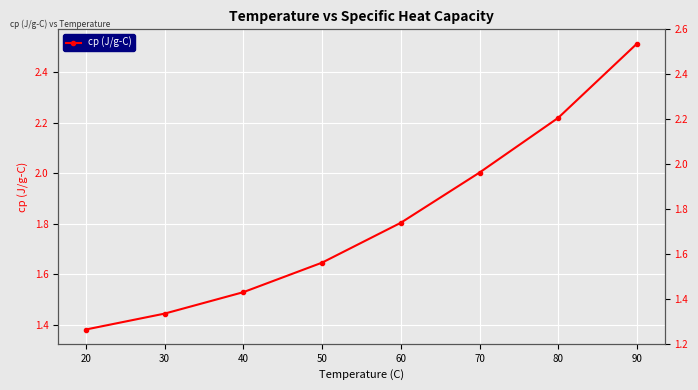

List the labels in order of value, largest first.

90, 80, 70, 60, 50, 40, 30, 20